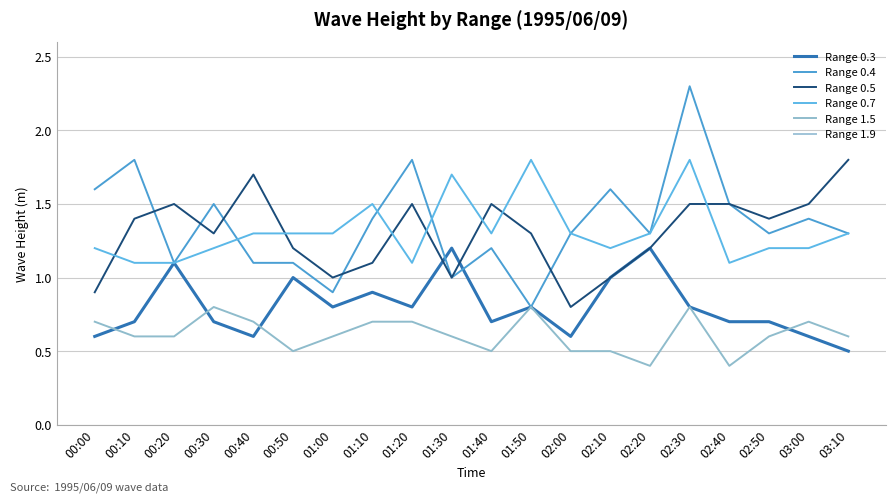

Is the value of Range 0.3 at 02:00 greater than the value of Range 1.5 at 01:00?

No